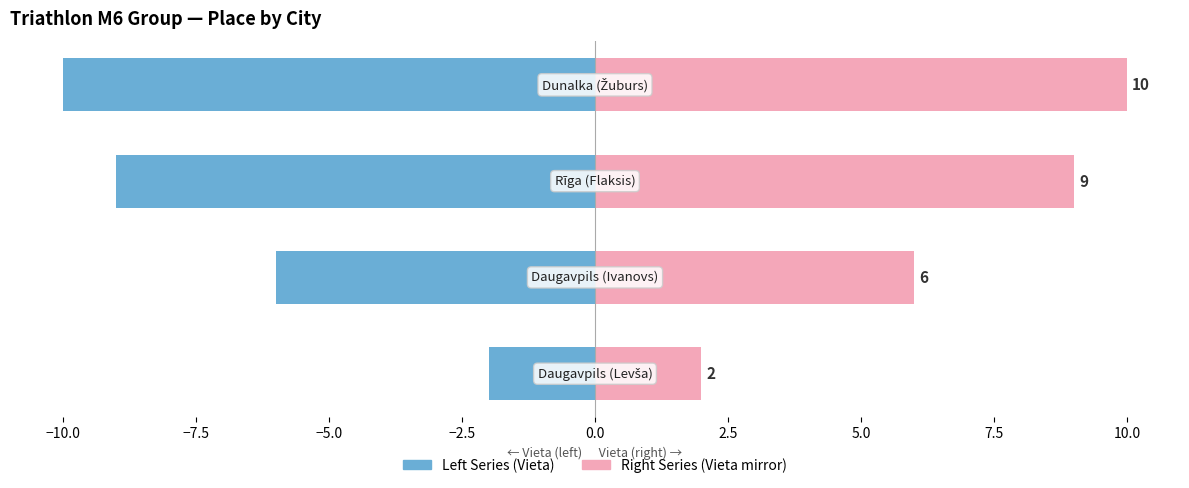

Is it true that Vieta (mirror) equals 8 at −10.0?

False